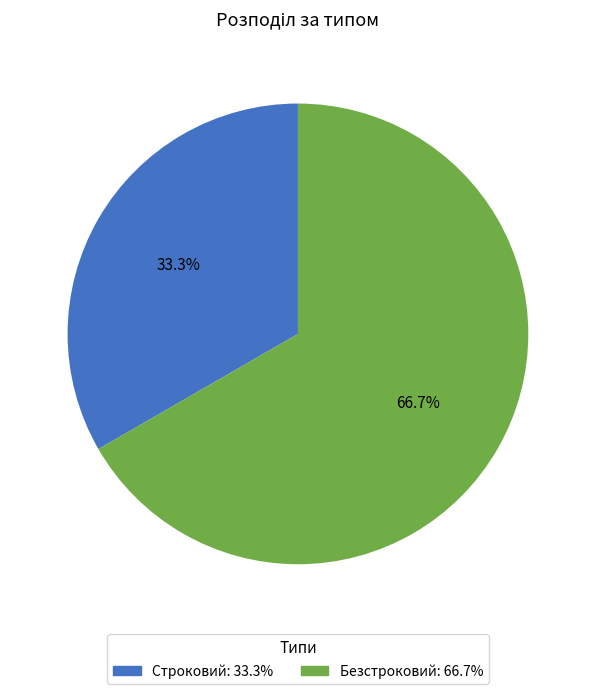

What is the smallest slice in the pie chart?

Строковий